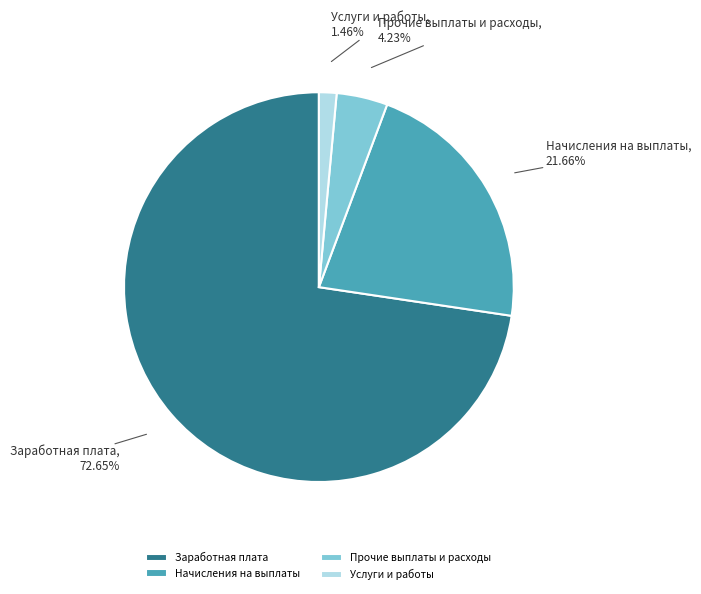

Between Заработная плата and Услуги и работы, which is larger?

Заработная плата